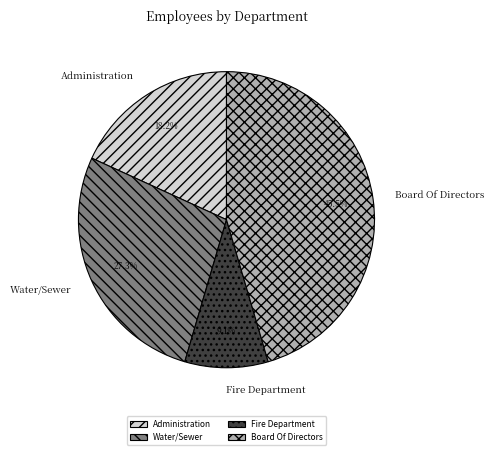

What portion of the pie excludes Water/Sewer?

72.7%